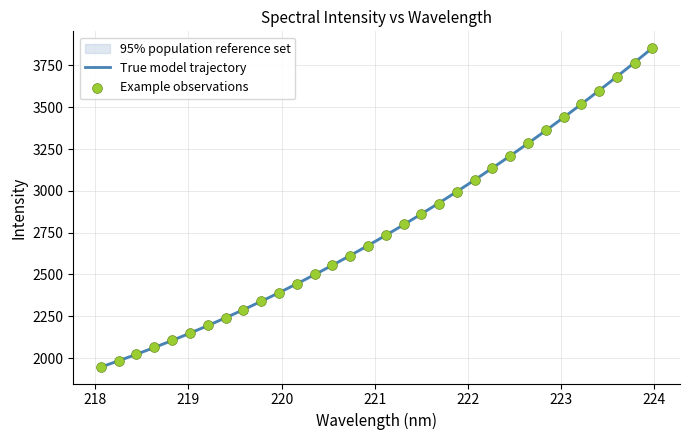

Approximately how many times larger is the value at 221.4993 compared to 221.6902?

1.0